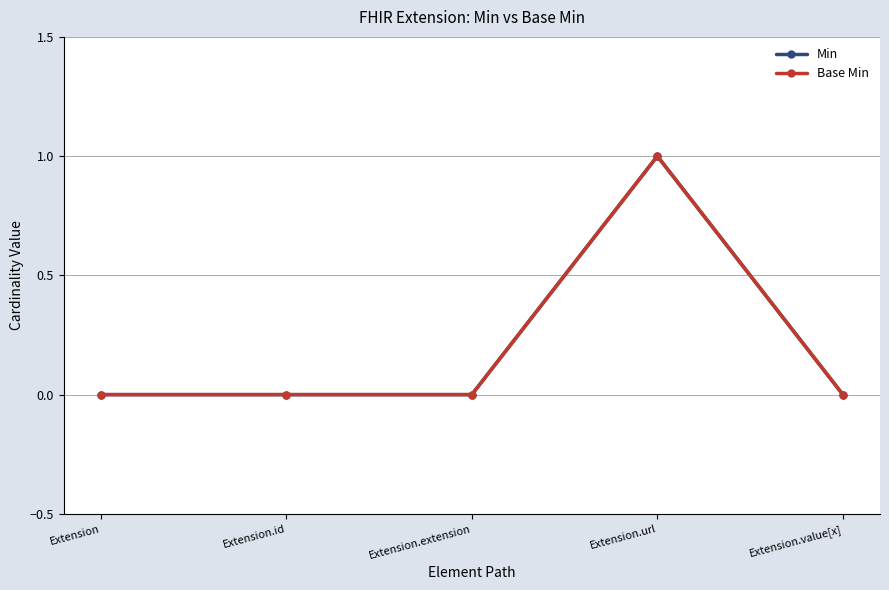

Does the chart have visible grid lines?

Yes